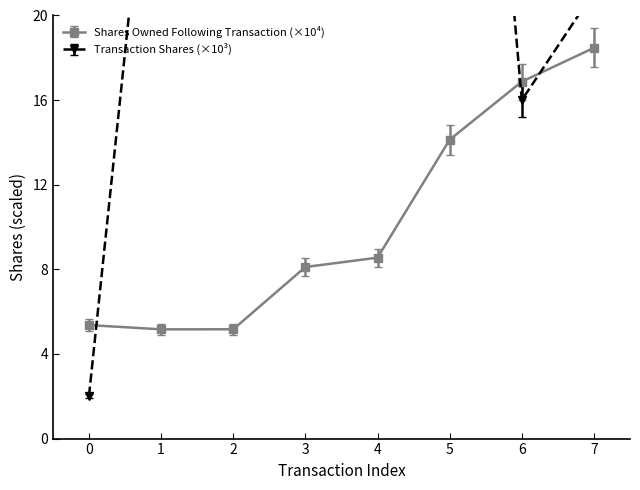

How many interior local valleys does the Shares Owned Following Transaction (×10⁴) series have?

1